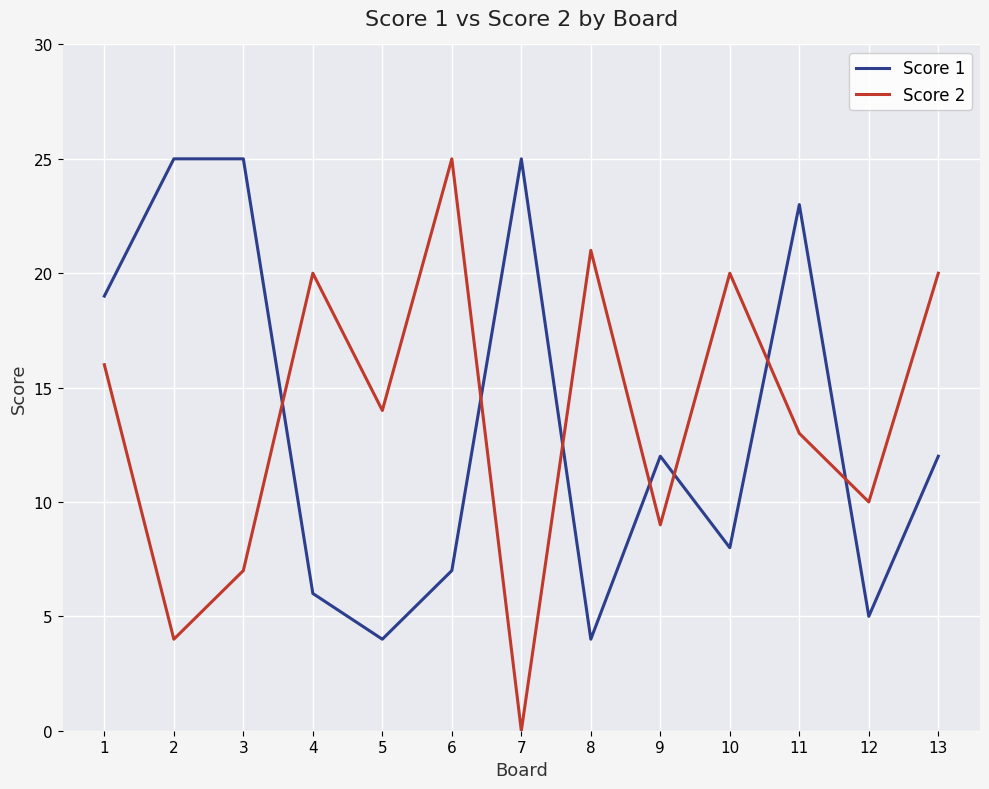

Which series ends up on top after the final intersection of Score 2 and Score 1?

Score 2